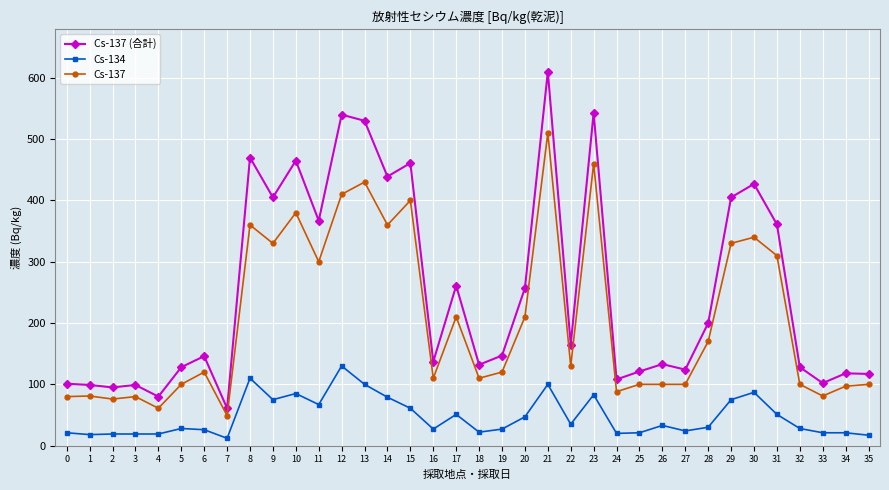

True or false: Cs-134 has more than 2 interior local peaks.

True